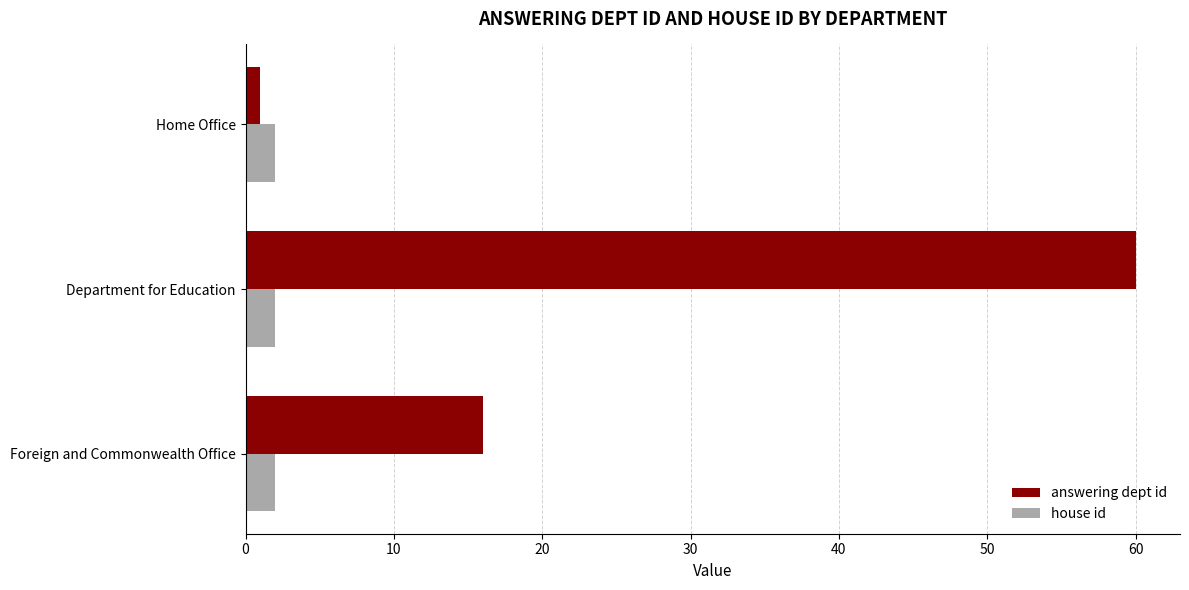

The house id series shows 2 at Department for Education. True or false?

True